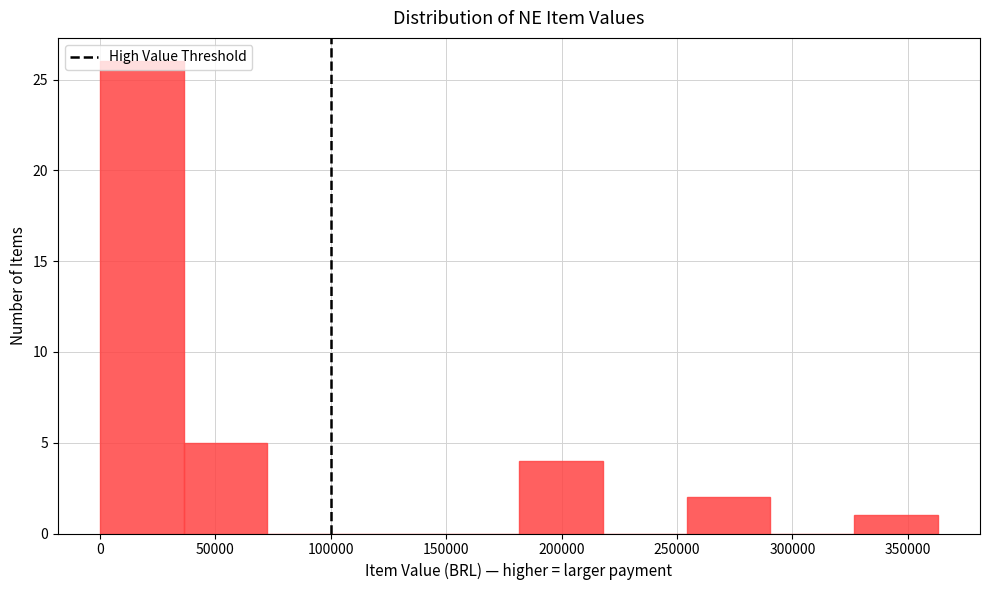

Over which range of the x-axis is the bar tallest?

0 to 35000